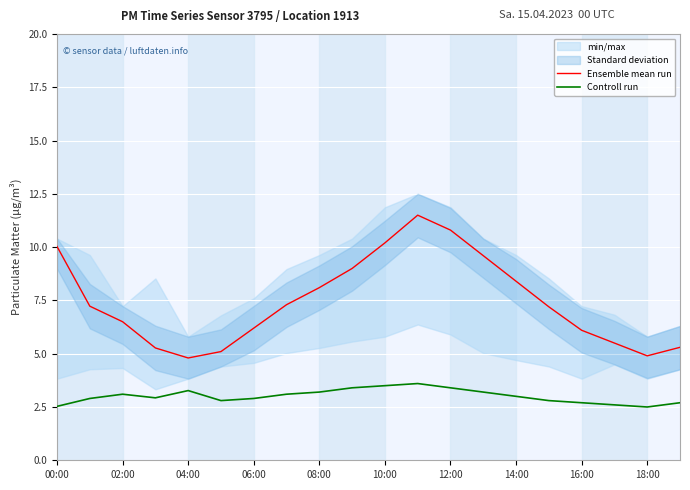

True or false: Ensemble mean run has a value of 9.0 at 06:00.

False